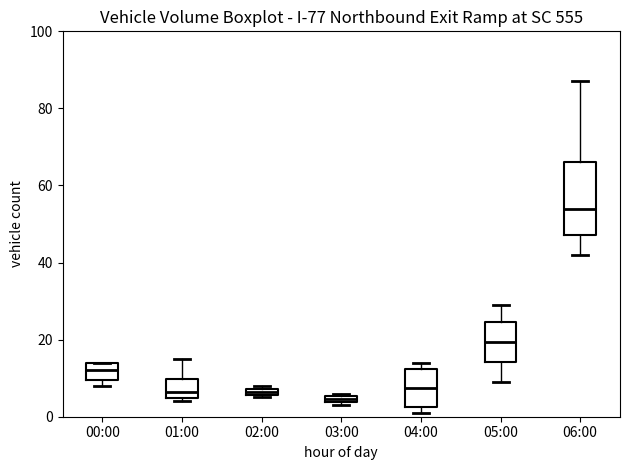

Where is the upper edge of the box for 03:00 on the y-axis? The values are not printed on the chart, so give them approximately, as read against the axis.

6